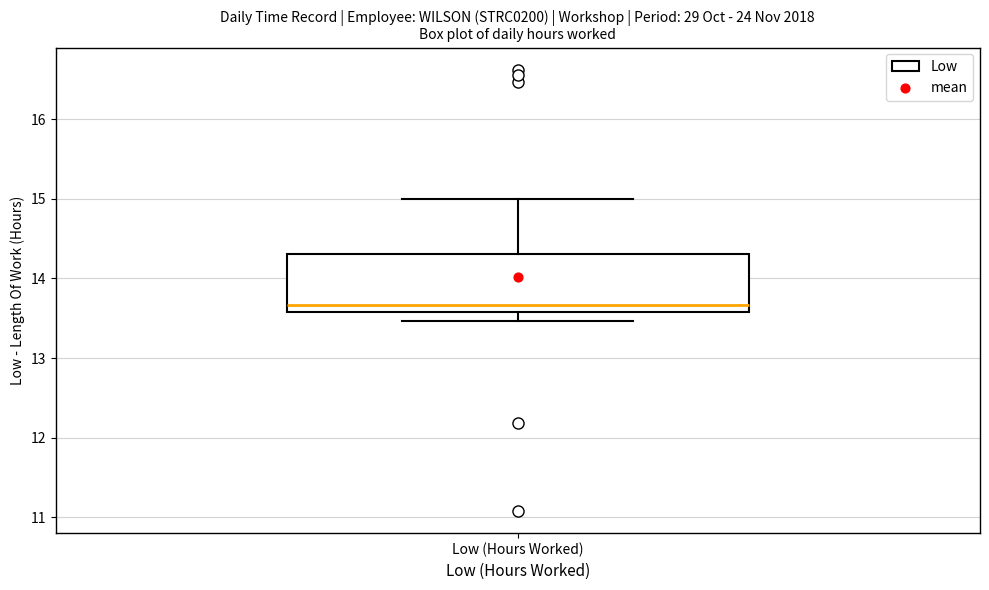

Where is the lower edge of the box for Low (Hours Worked) on the y-axis? The values are not printed on the chart, so give them approximately, as read against the axis.

13.6